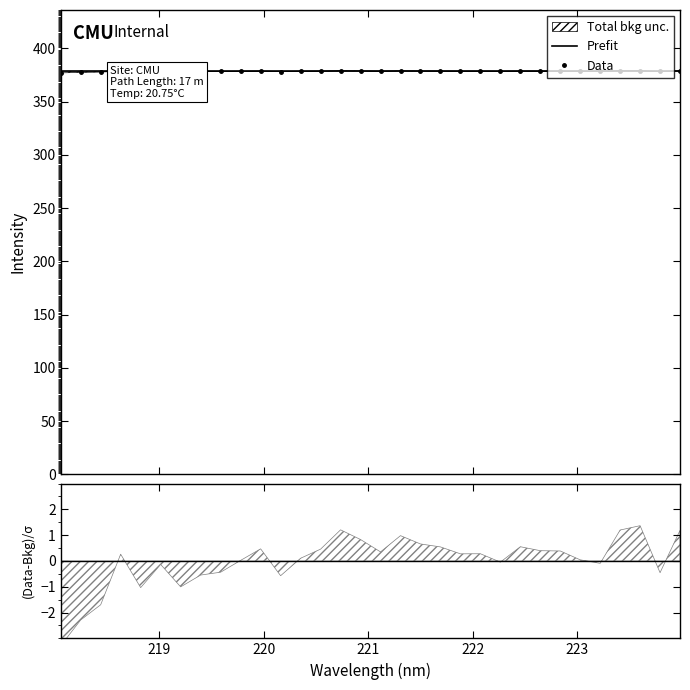

Is the value of Data at 10 greater than the value of Prefit at 24?

Yes